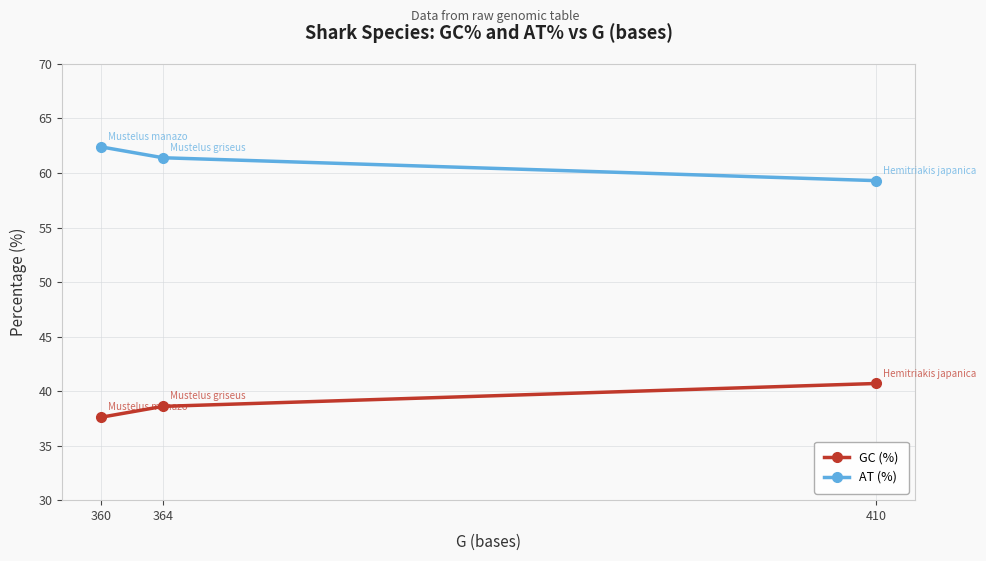

Rank the series by their average value, from lowest to highest.

GC (%), AT (%)